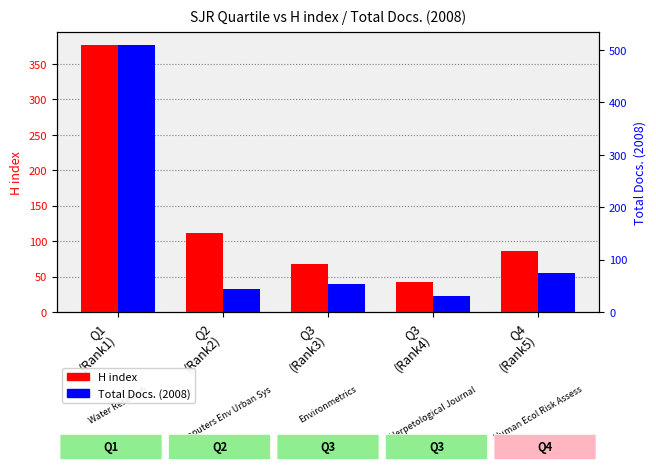

What is the sum of the H index values at Q1
(Rank1) and Q2
(Rank2)?

488